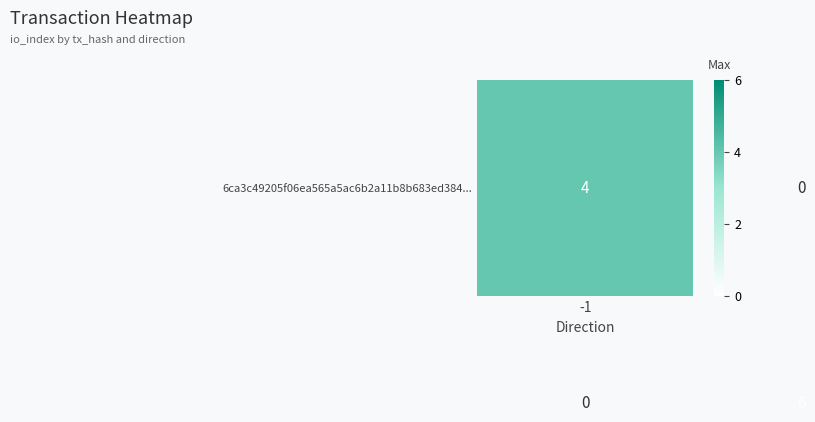

What is the maximum value shown in the chart?

6